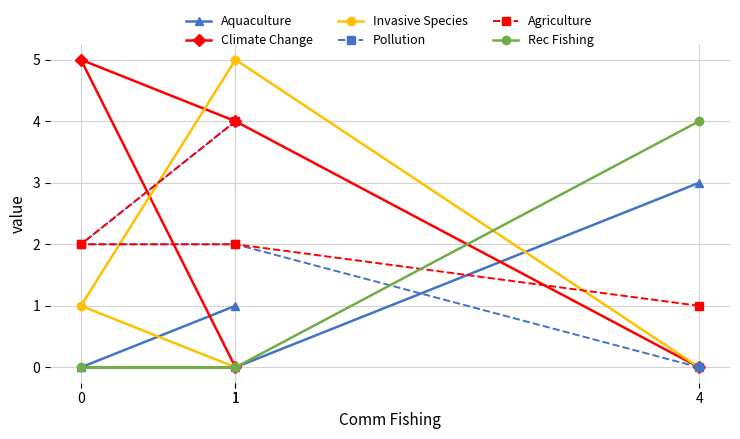

What is the label of the 4th point from the right?

4